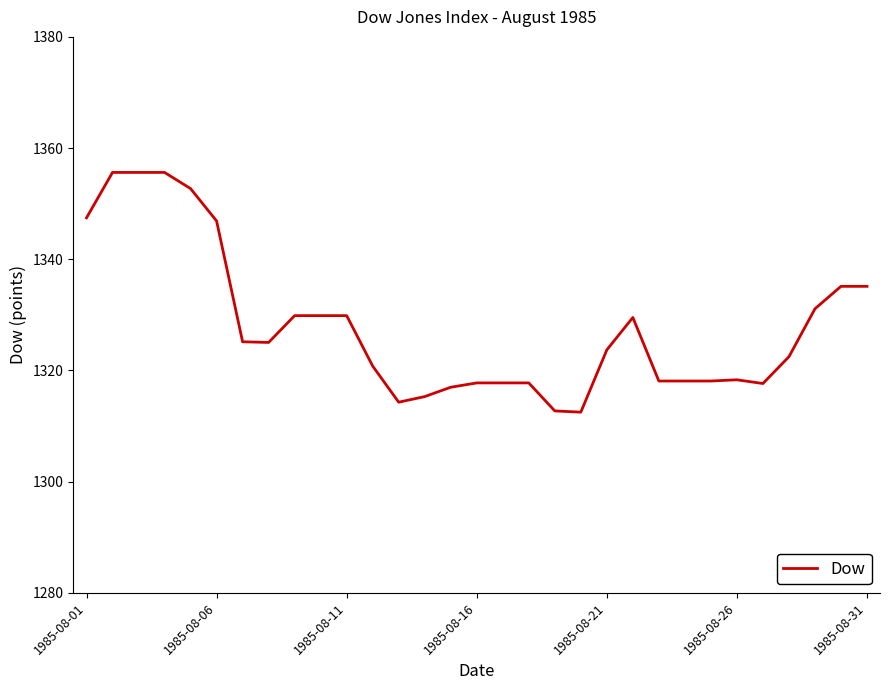

What is the greatest value displayed?

1355.6